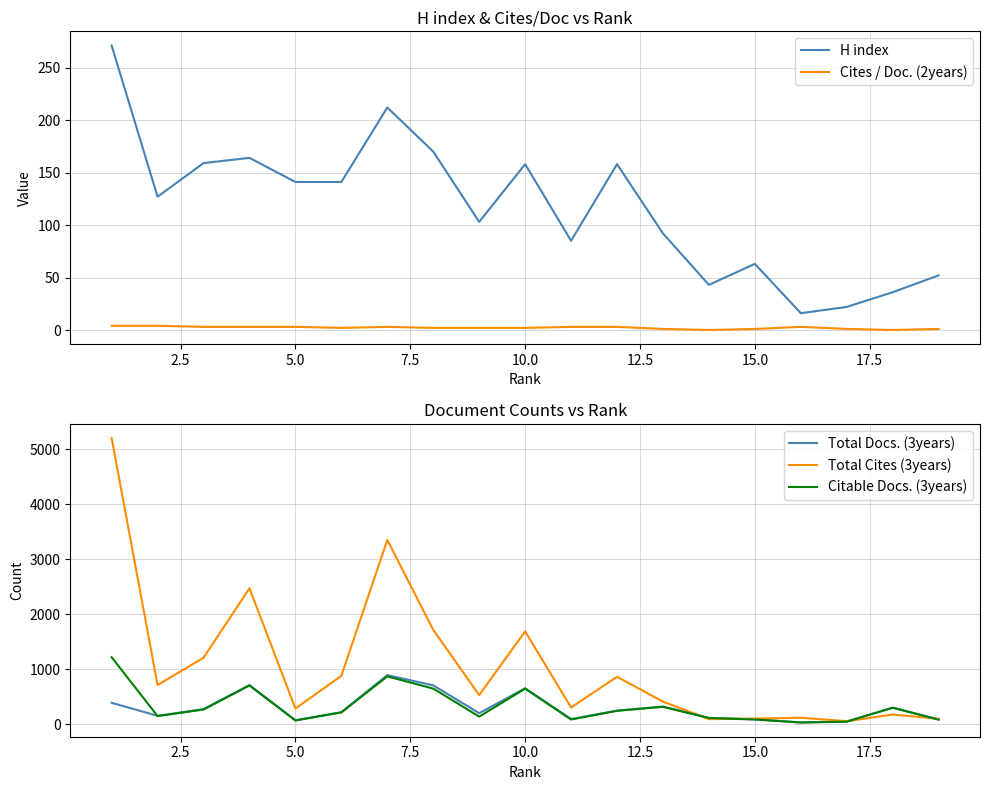

What are all the series names shown in the legend?

H index, Cites / Doc. (2years), Total Docs. (3years), Total Cites (3years), Citable Docs. (3years)